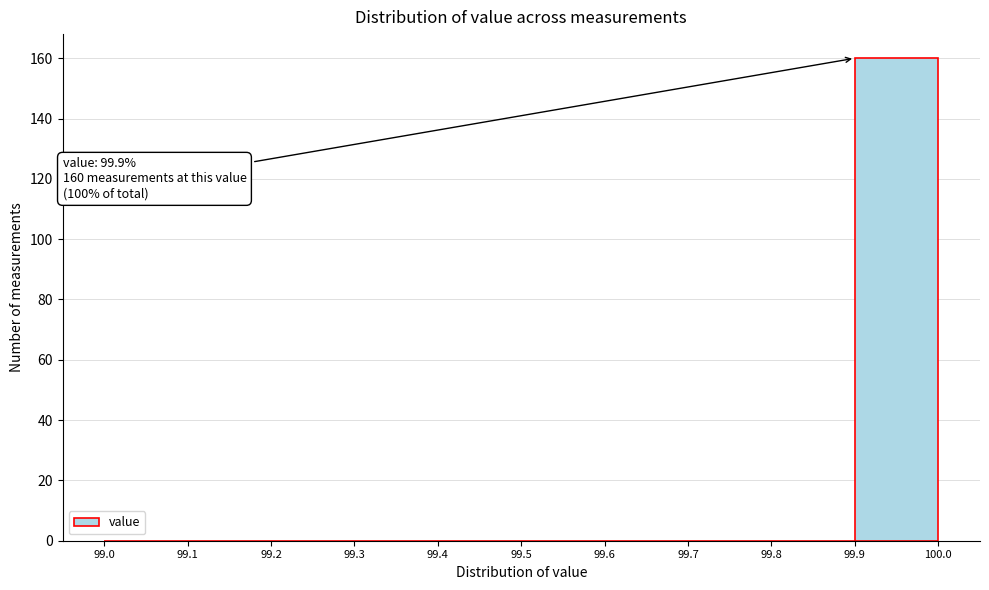

Which range on the x-axis has the tallest bar?

99.9 to 100.0